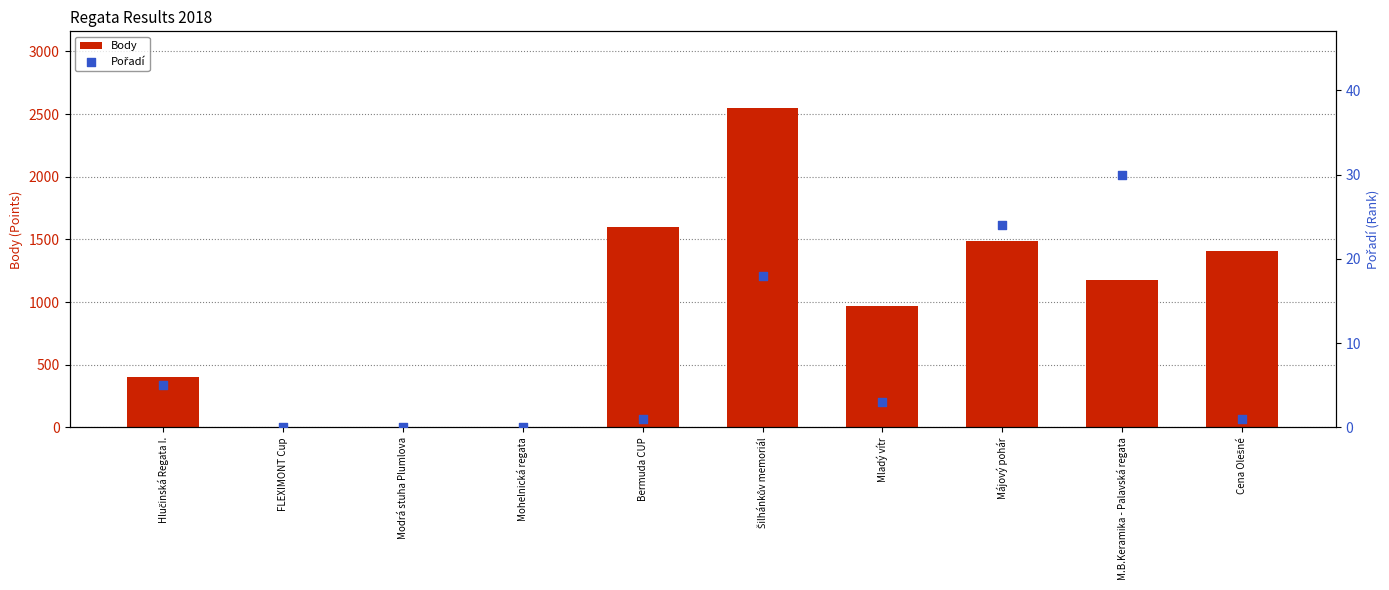

Which series has the widest spread of Y values?

Body